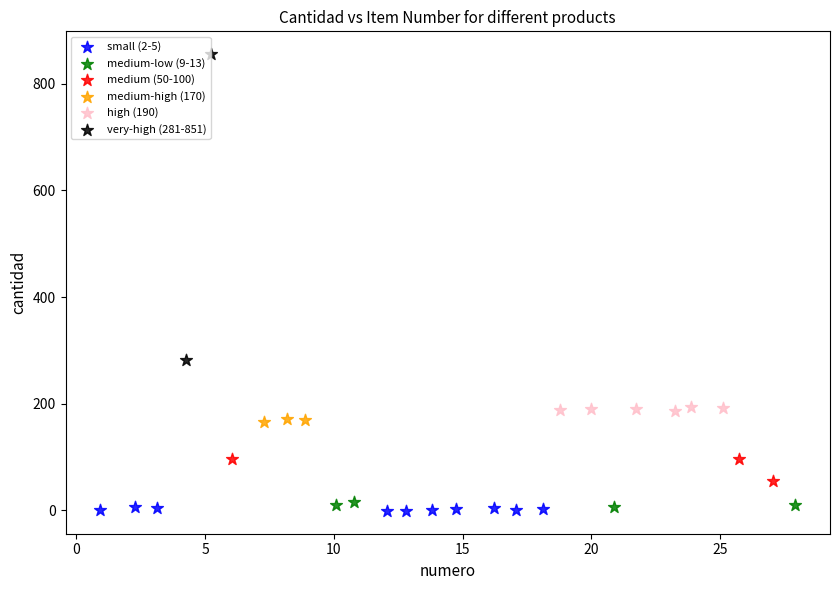

What are all the series names shown in the legend?

small (2-5), medium-low (9-13), medium (50-100), medium-high (170), high (190), very-high (281-851)